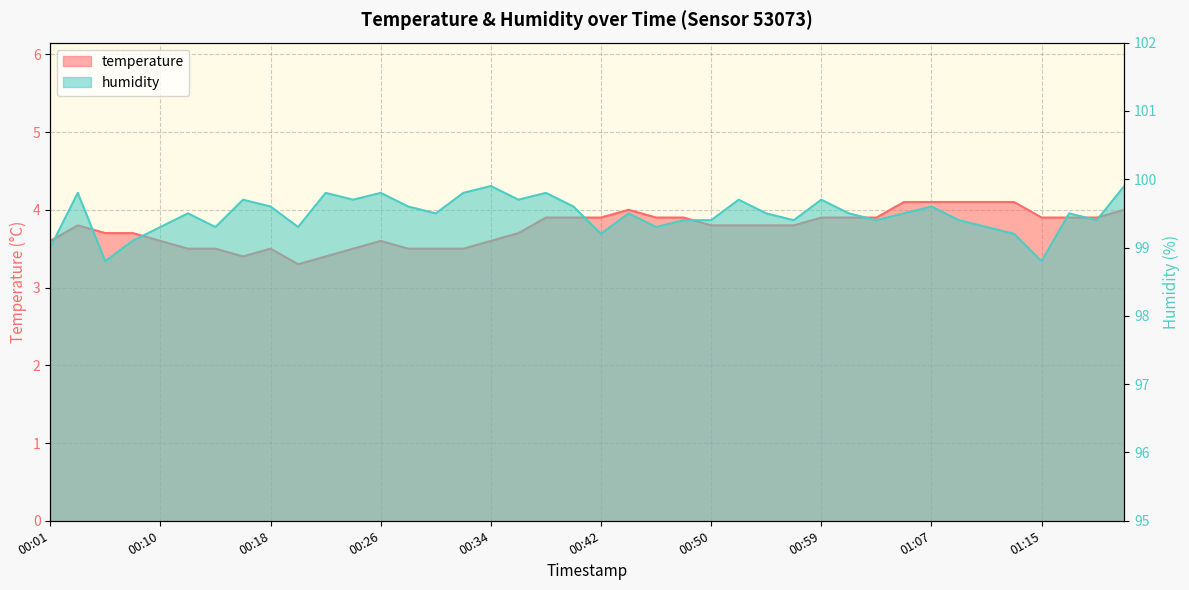

How many distinct data groups are displayed?

2